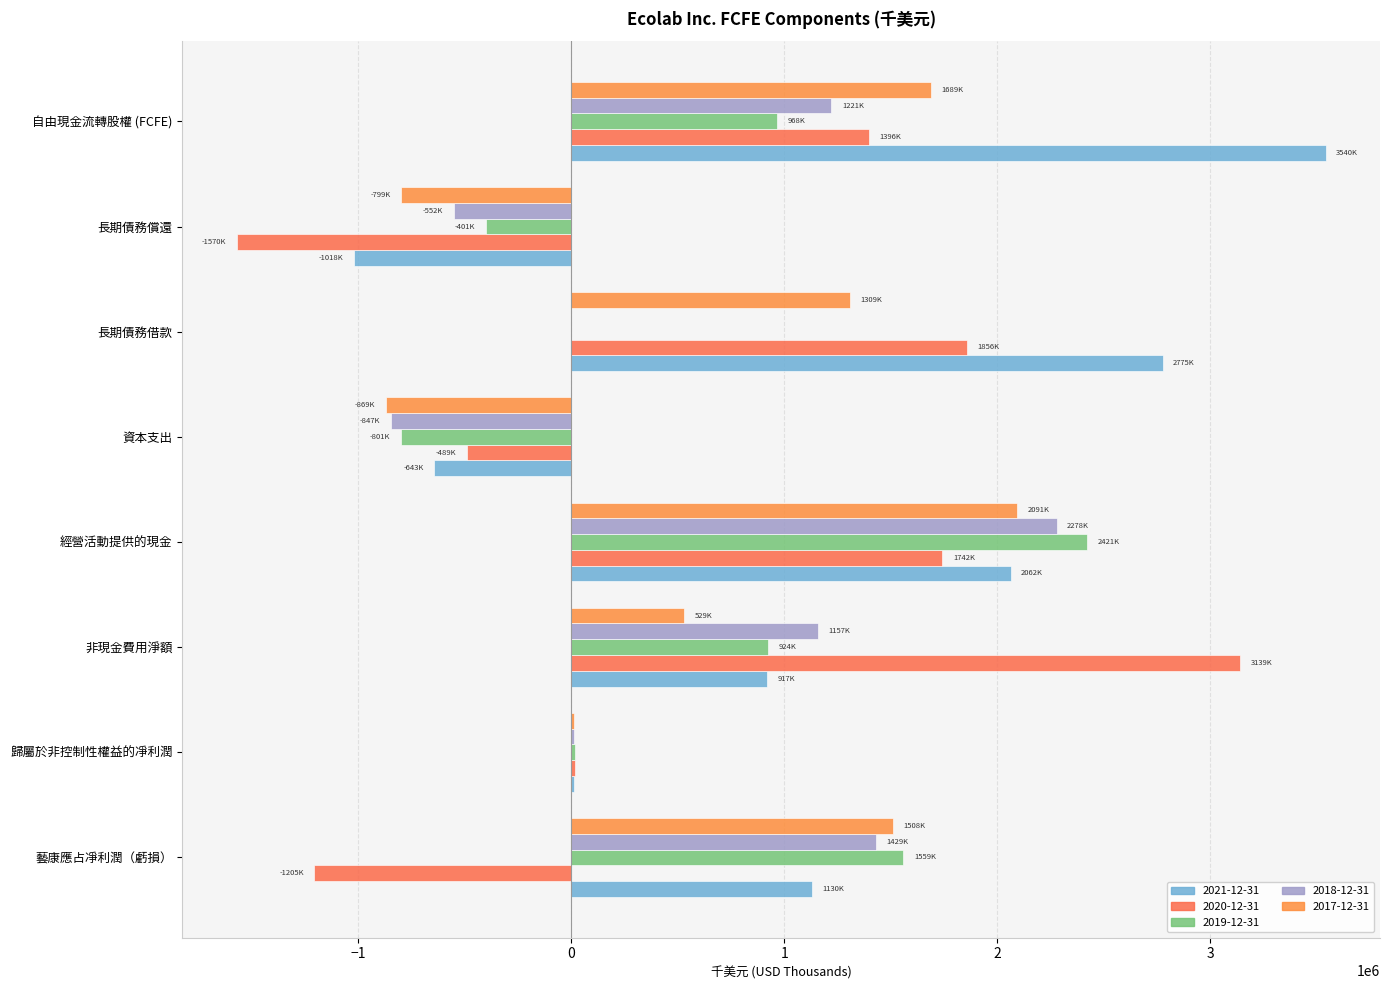

Rank the series at 長期債務借款 from lowest to highest value.

2019-12-31, 2018-12-31, 2017-12-31, 2020-12-31, 2021-12-31